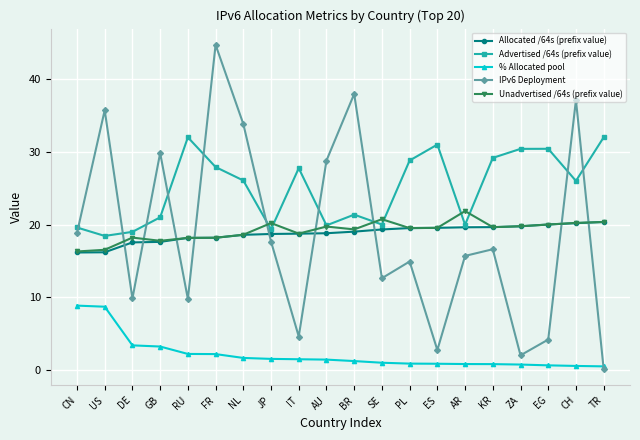

What is the lowest value of the Unadvertised /64s (prefix value) series?

16.3